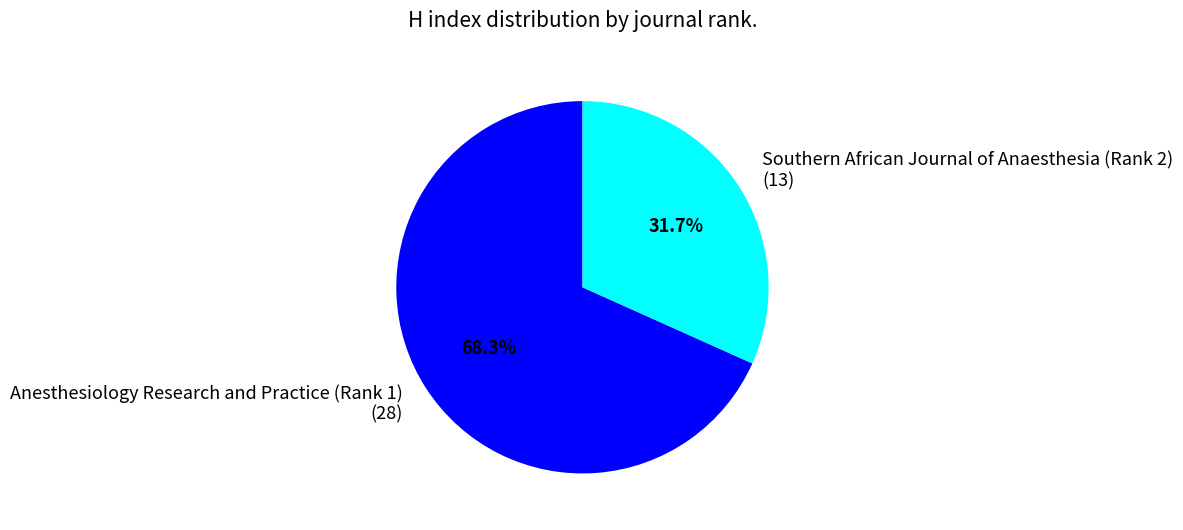

Which slice is the largest?

Anesthesiology Research and Practice (Rank 1)